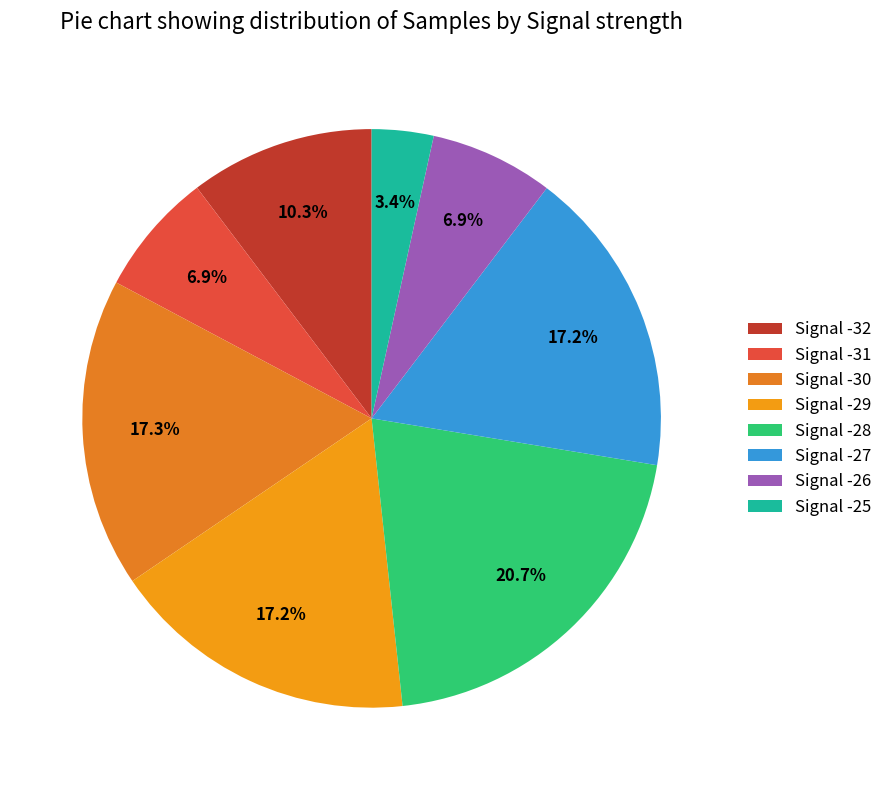

Count the number of slices in the pie.

8